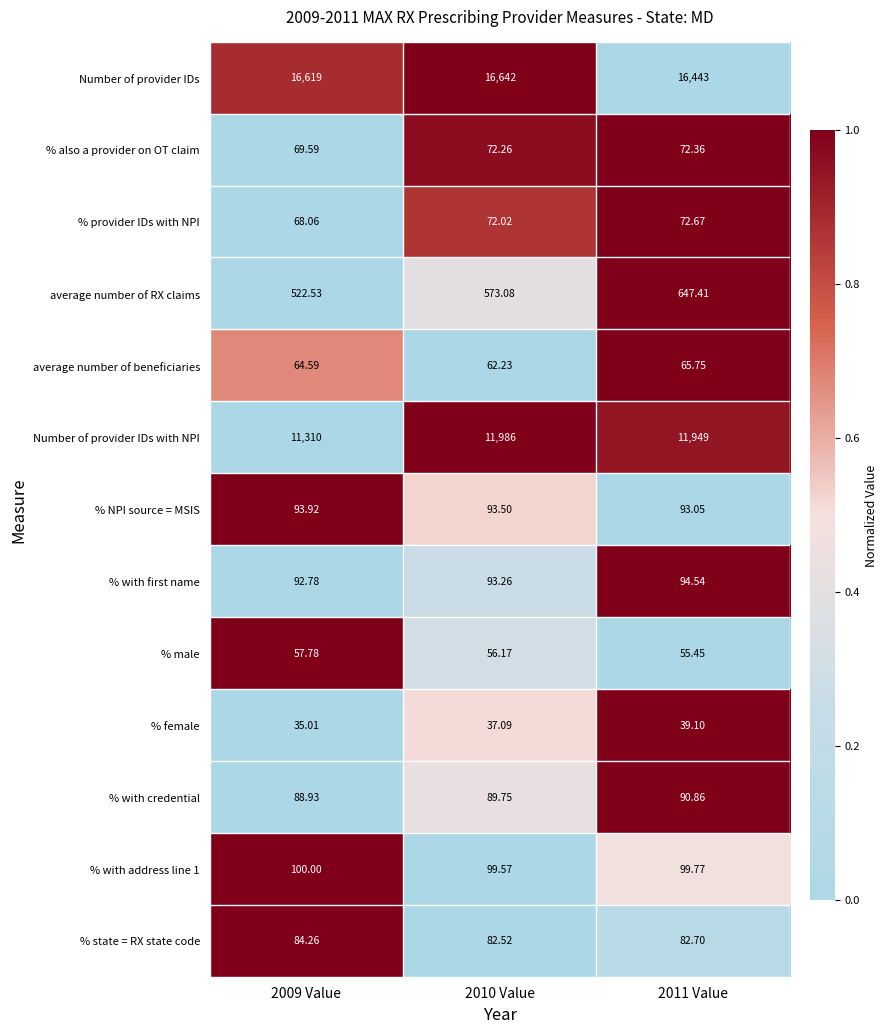

Rank the series by their maximum value, from lowest to highest.

% female, % male, average number of beneficiaries, % also a provider on OT claim, % provider IDs with NPI, % state = RX state code, % with credential, % NPI source = MSIS, % with first name, % with address line 1, average number of RX claims, Number of provider IDs with NPI, Number of provider IDs